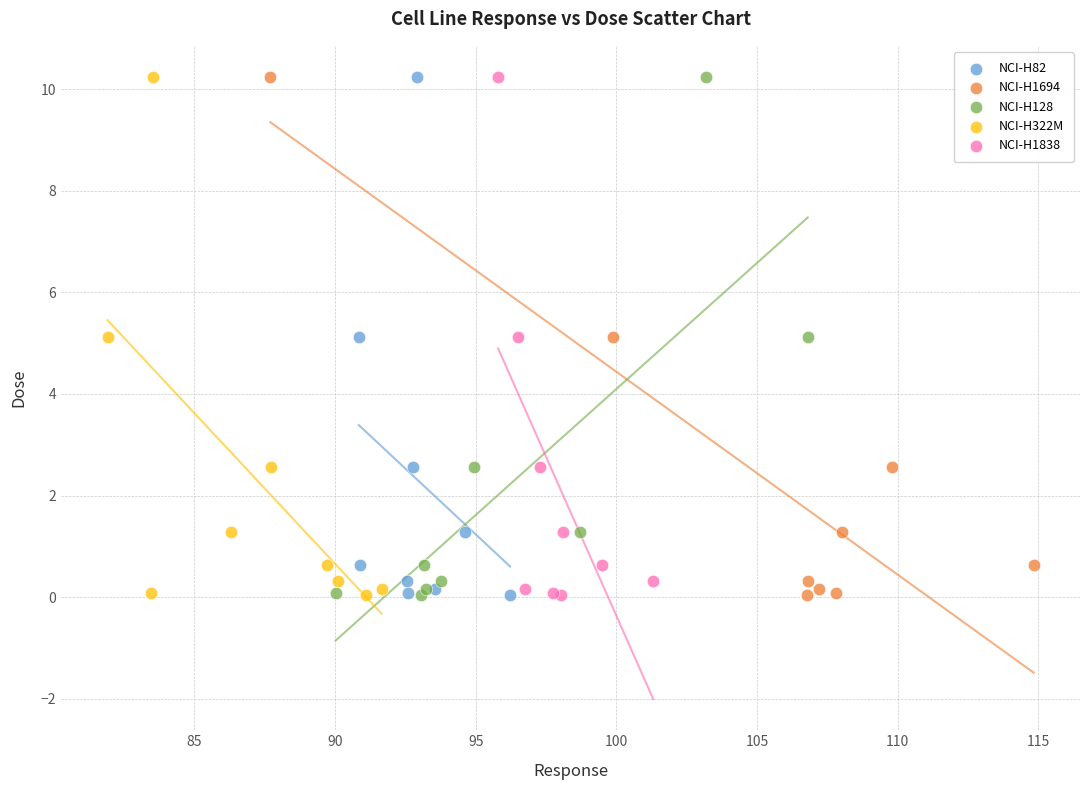

What are all the series names shown in the legend?

NCI-H82, NCI-H1694, NCI-H128, NCI-H322M, NCI-H1838